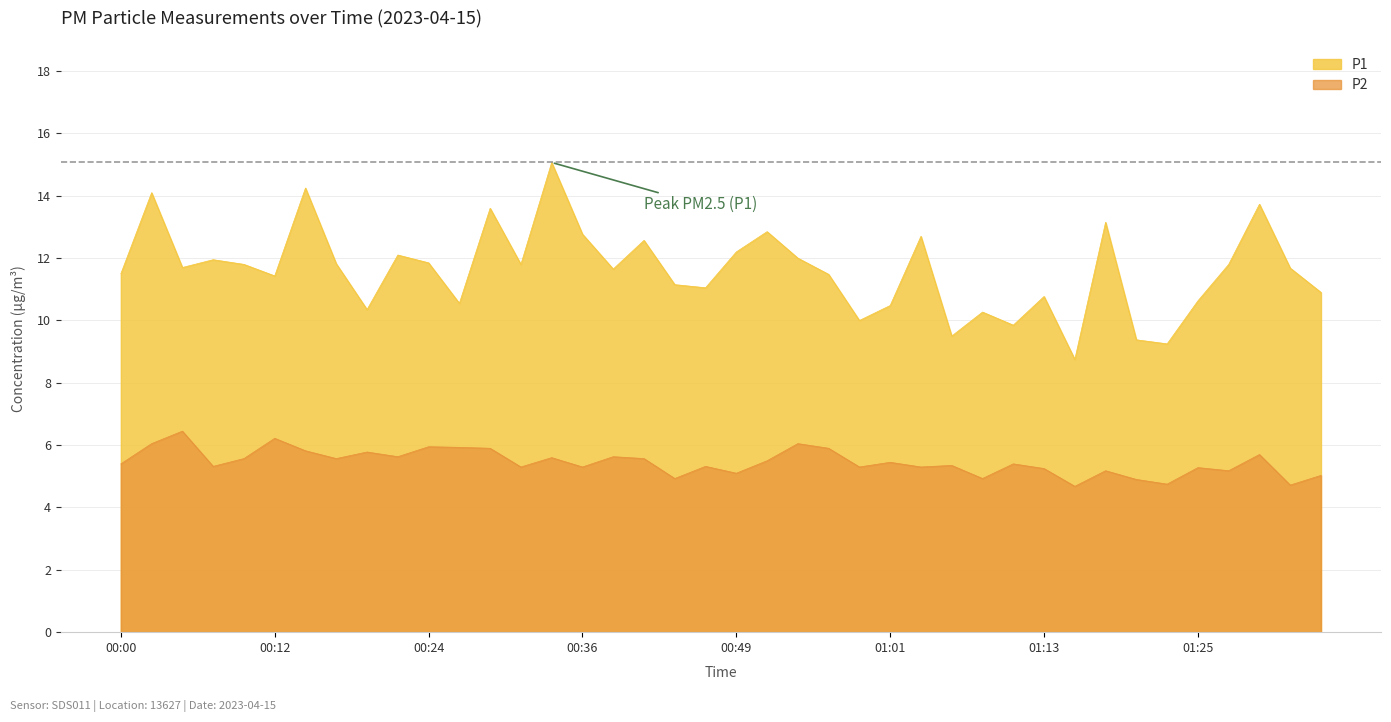

At which category is the sum across all series the highest?

00:34